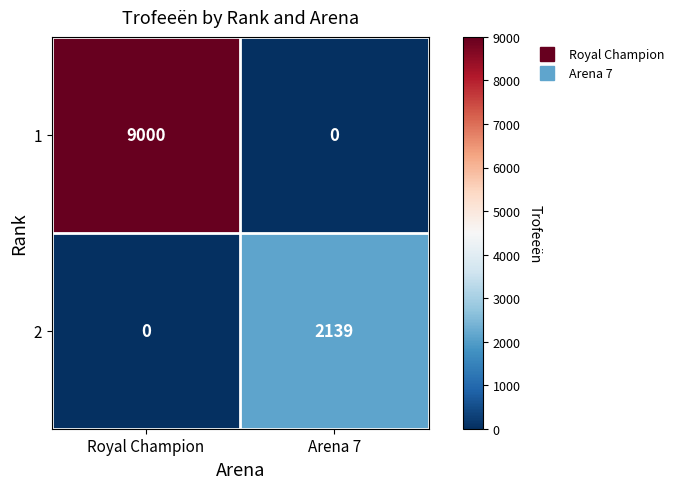

Which category has the highest value across all series?

Royal Champion